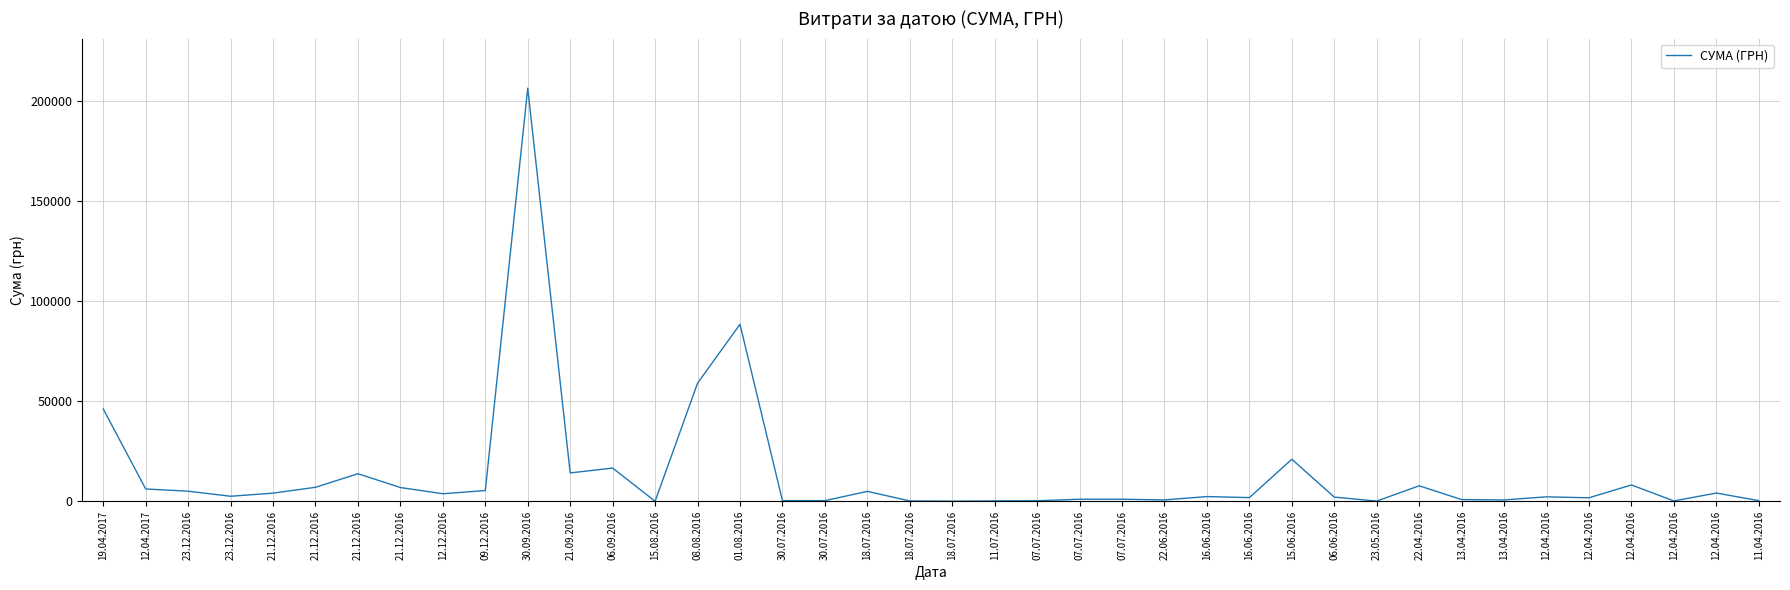

Approximately how many times larger is the value at 30.09.2016 compared to 06.06.2016?

97.5